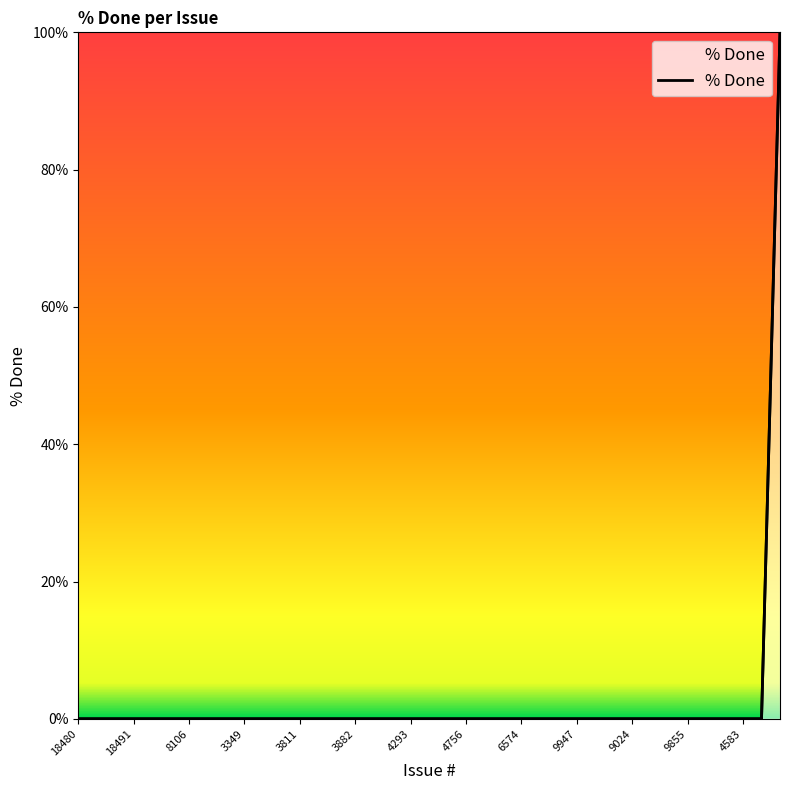

What is the average value?

3